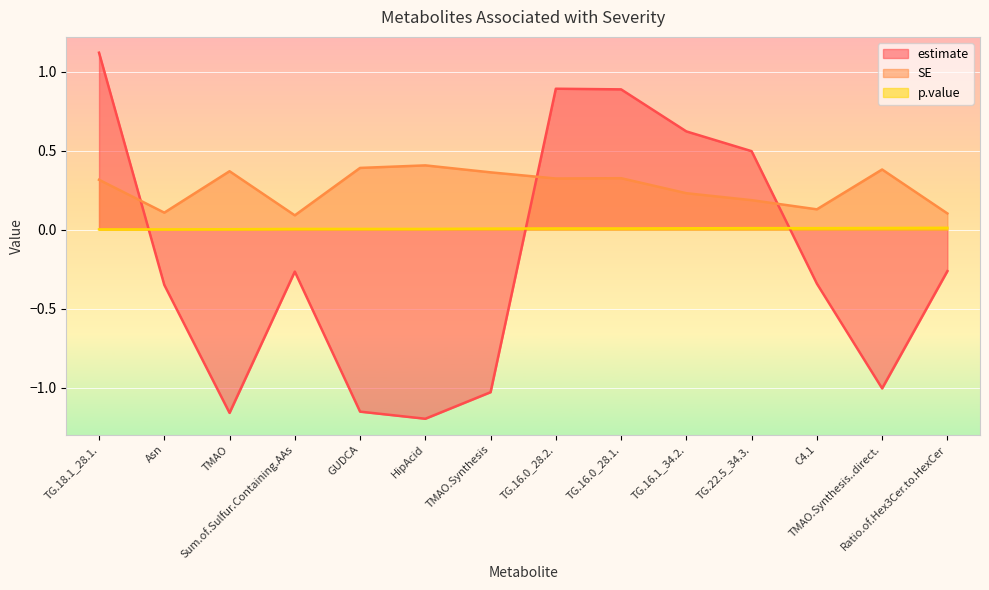

Reading left to right, list all the values displayed in this chart.

estimate: 1.1	-0.3	-1.2	-0.3	-1.2	-1.2	-1.0	0.9	0.9	0.6	0.5	-0.3	-1.0	-0.3
SE: 0.3	0.1	0.4	0.1	0.4	0.4	0.4	0.3	0.3	0.2	0.2	0.1	0.4	0.1
p.value: 0.0	0.0	0.0	0.0	0.0	0.0	0.0	0.0	0.0	0.0	0.0	0.0	0.0	0.0